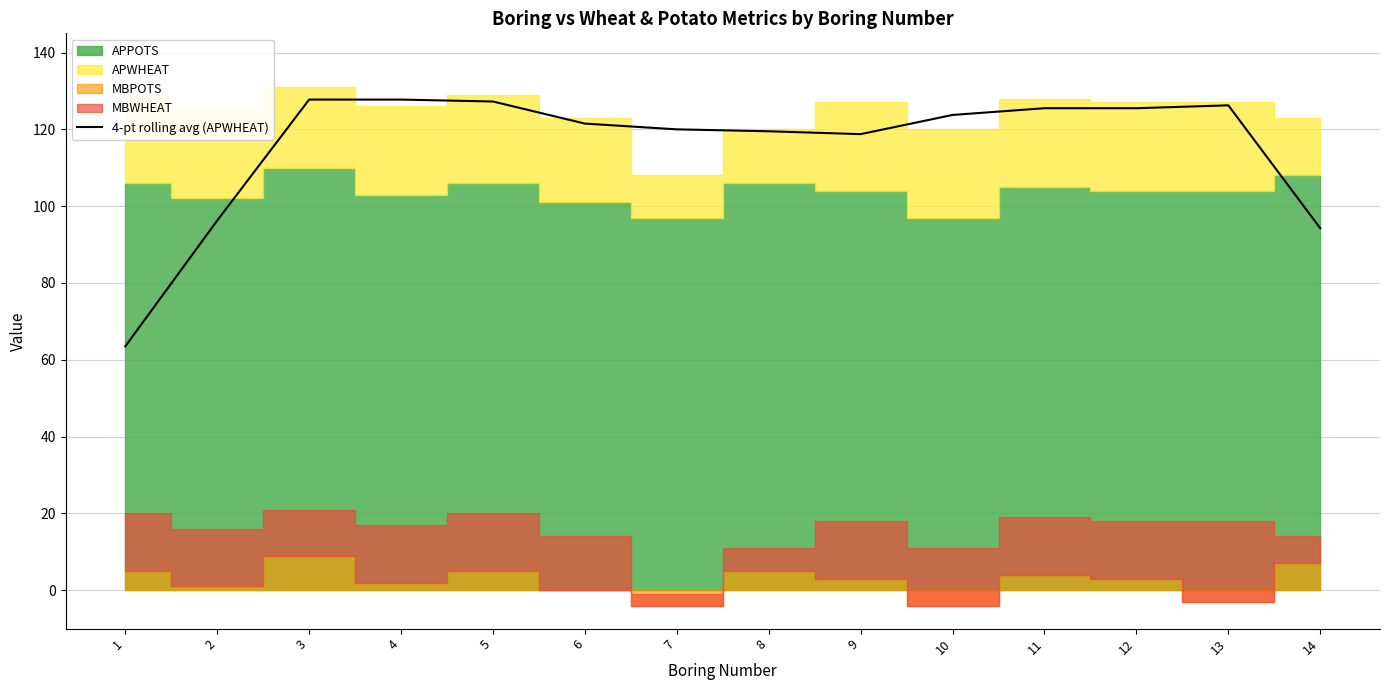

The value of 4-pt rolling avg (APWHEAT) at 12 is 125.5. True or false?

True